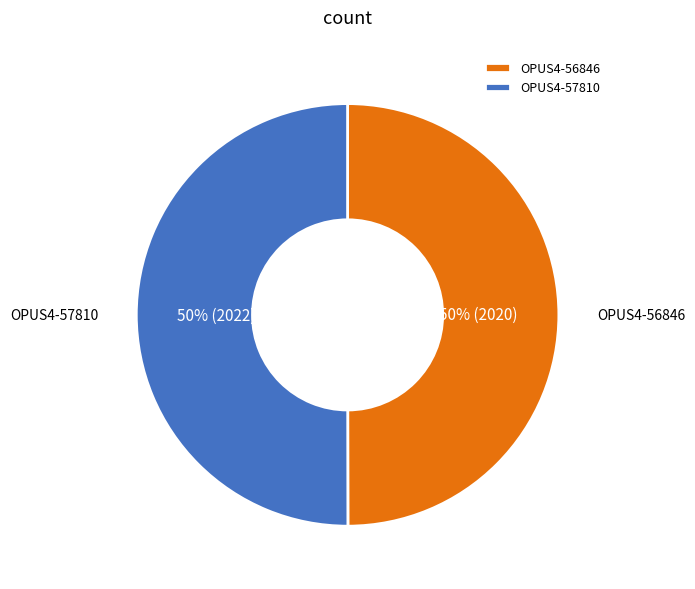

To the nearest percent, what percentage of the pie is OPUS4-57810?

50%